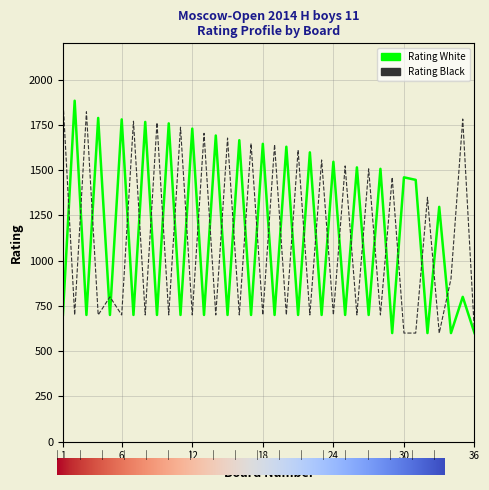

What is the maximum value for Rating Black?

1894